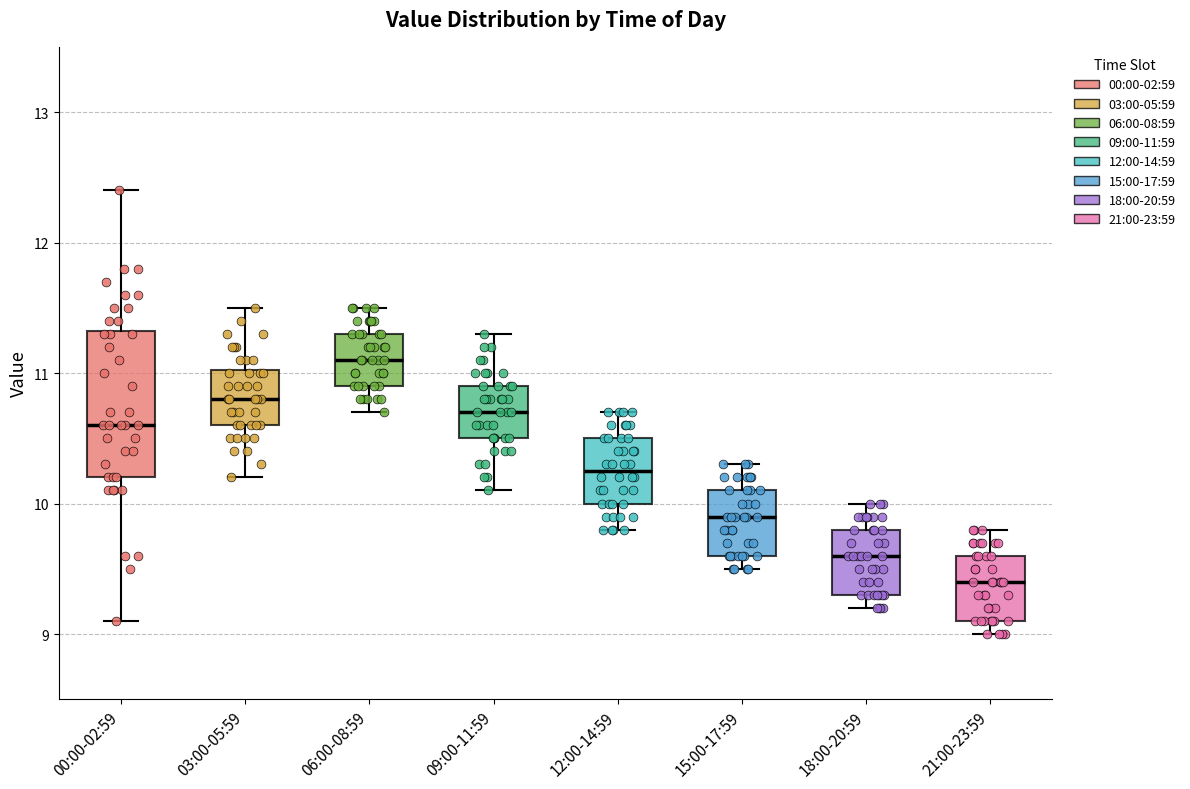

Which box has the lowest median line?

21:00-23:59